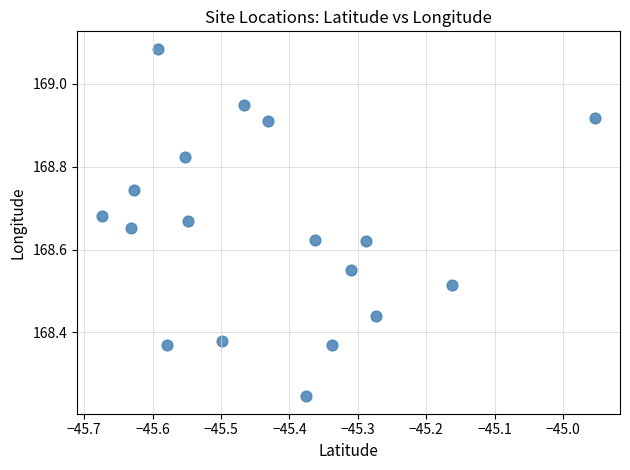

What is the range of Y values (max minus min)?

0.8